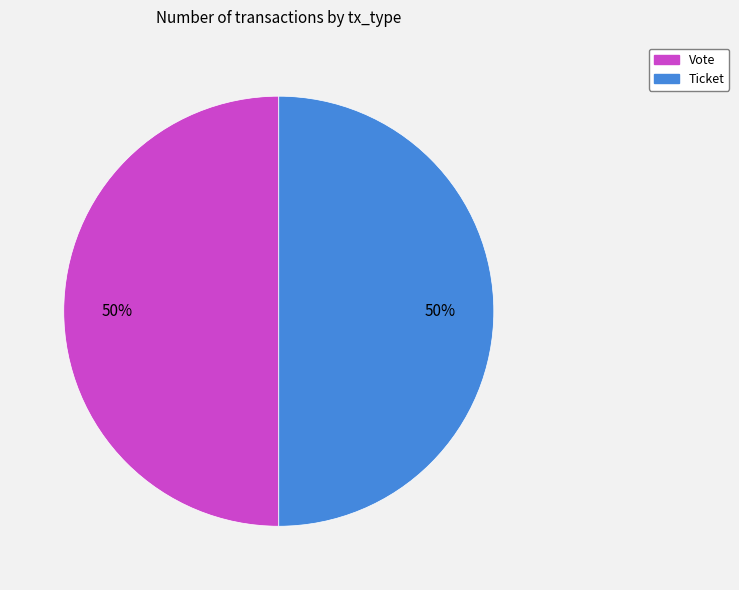

What is the ratio of the value at Ticket to the value at Vote?

1.0